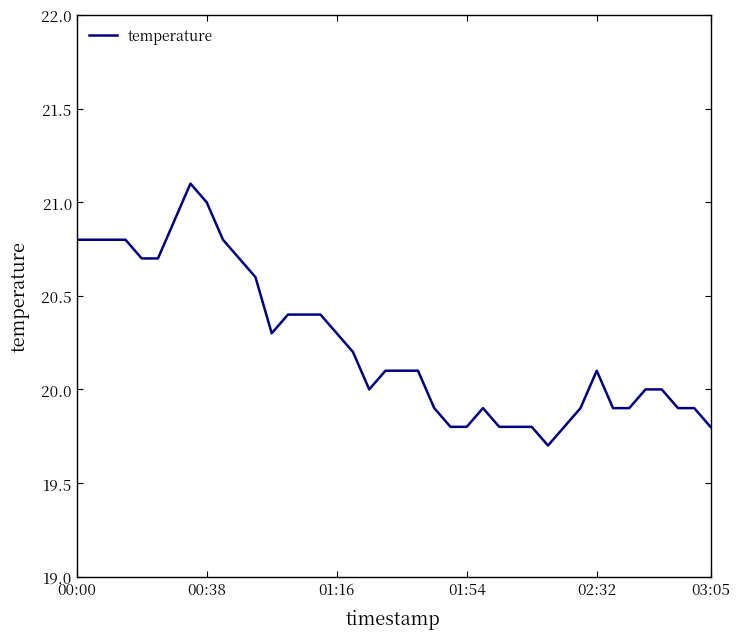

True or false: the data has more than 0 interior local peaks.

True